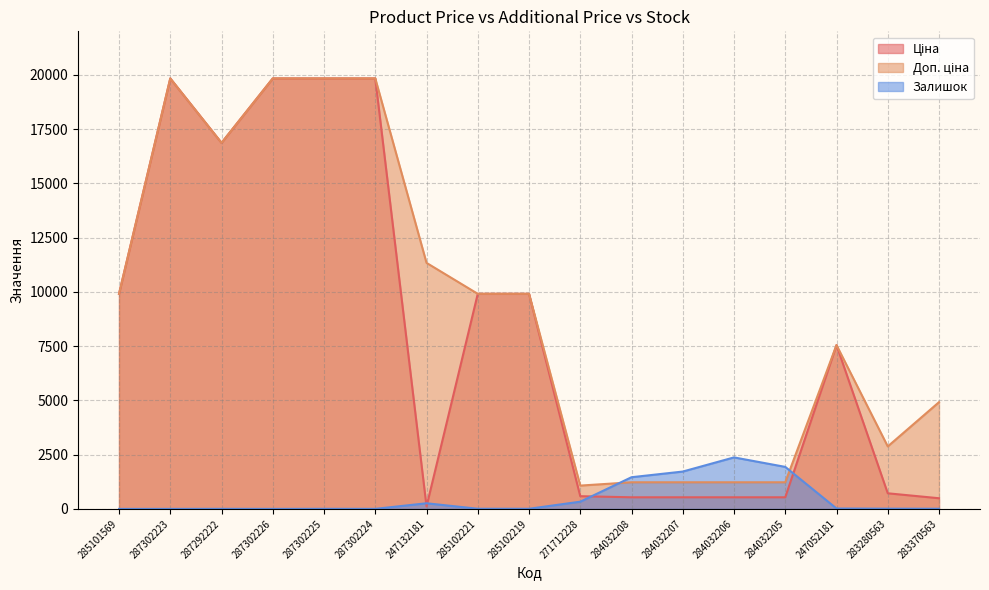

Where is the first local minimum for Залишок?

287302226